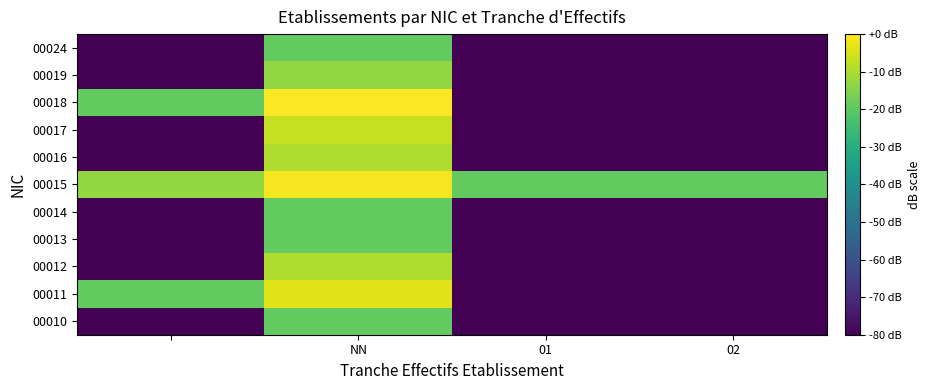

How many distinct data groups are displayed?

11